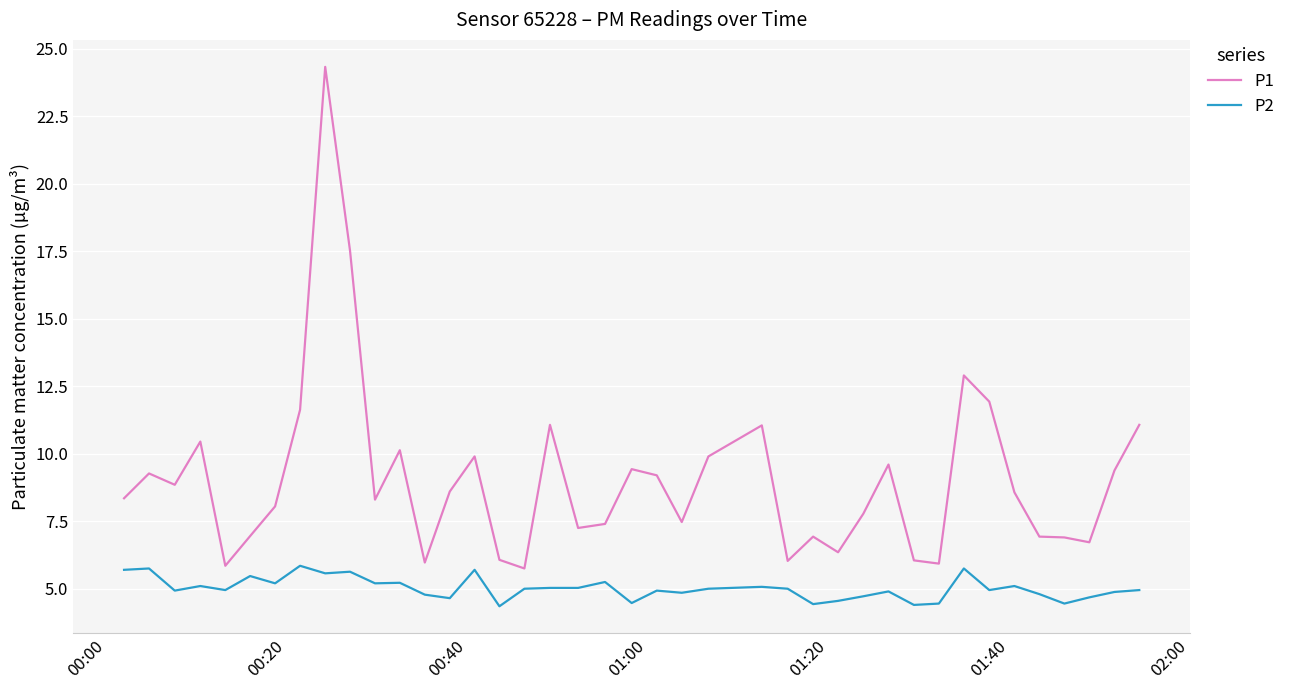

How many distinct data groups are displayed?

2